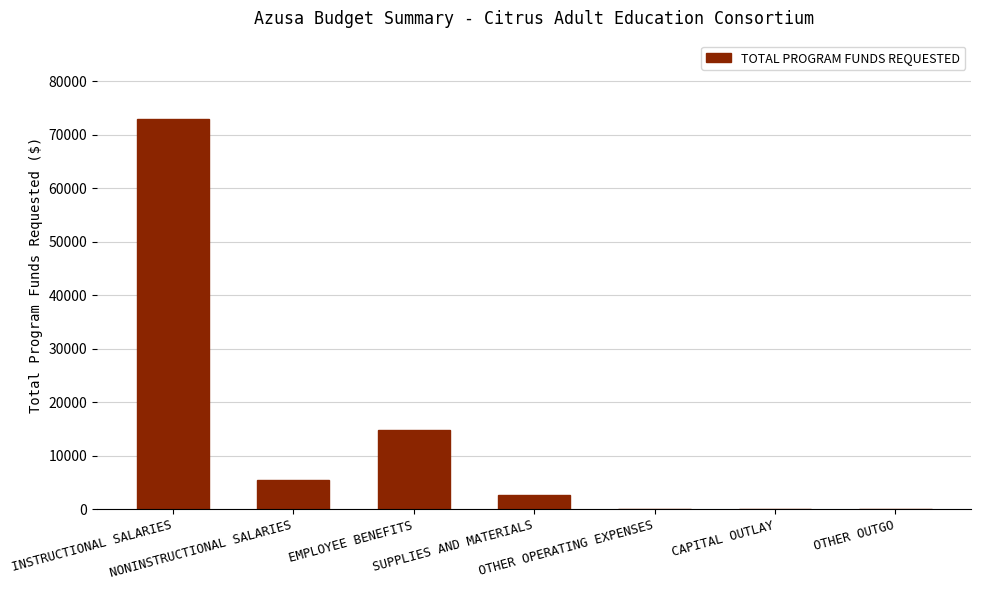

What is the greatest value displayed?

72990